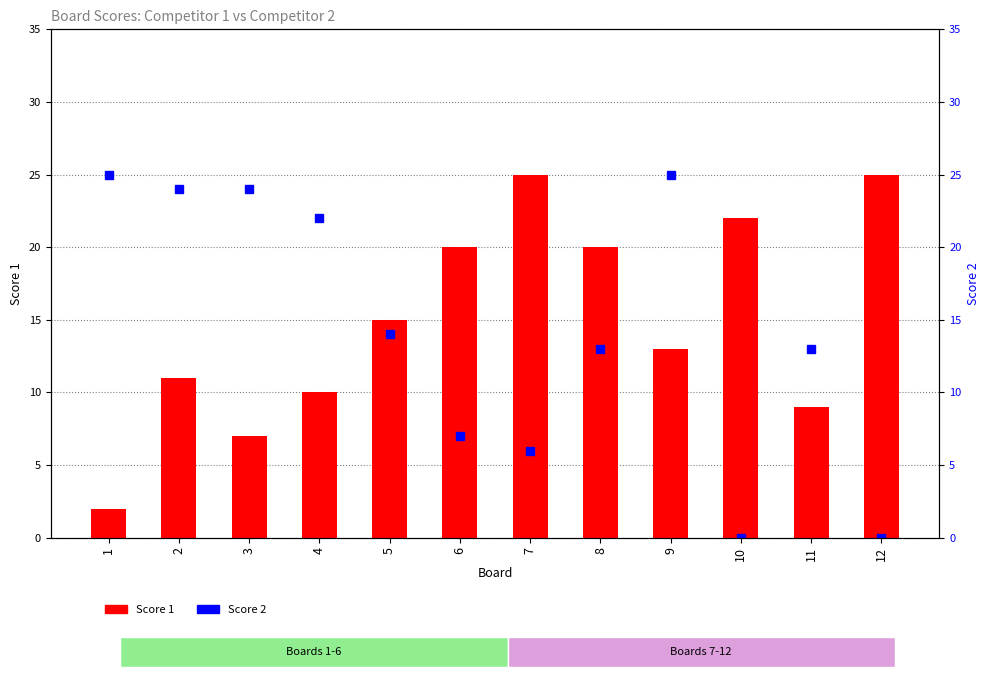

What is the sum of the Score 2 values at 12 and 4?

22